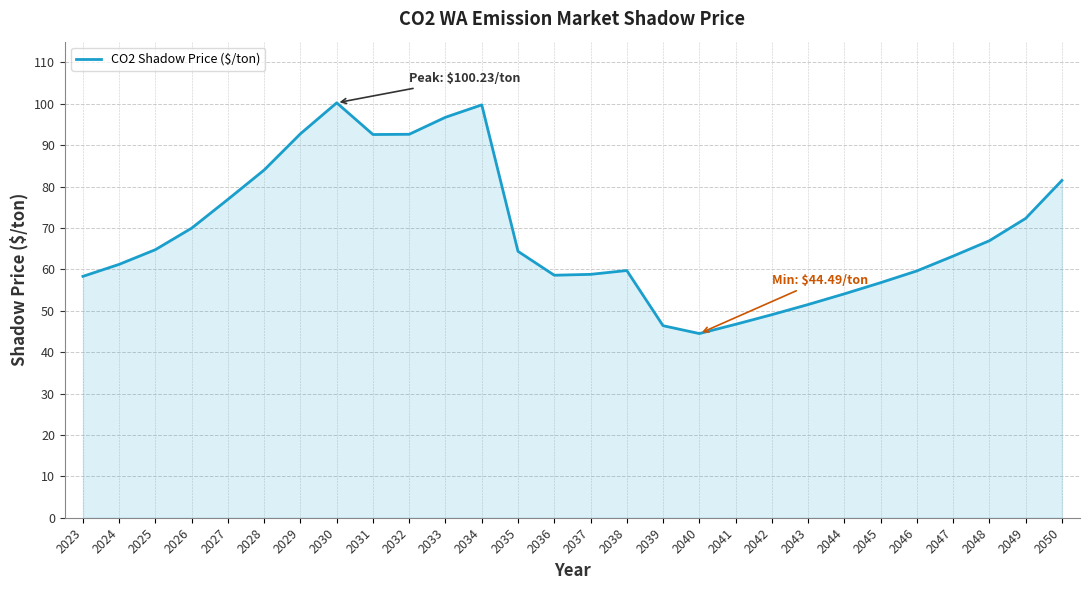

Is it true that the value at 2047 is 42.9?

False